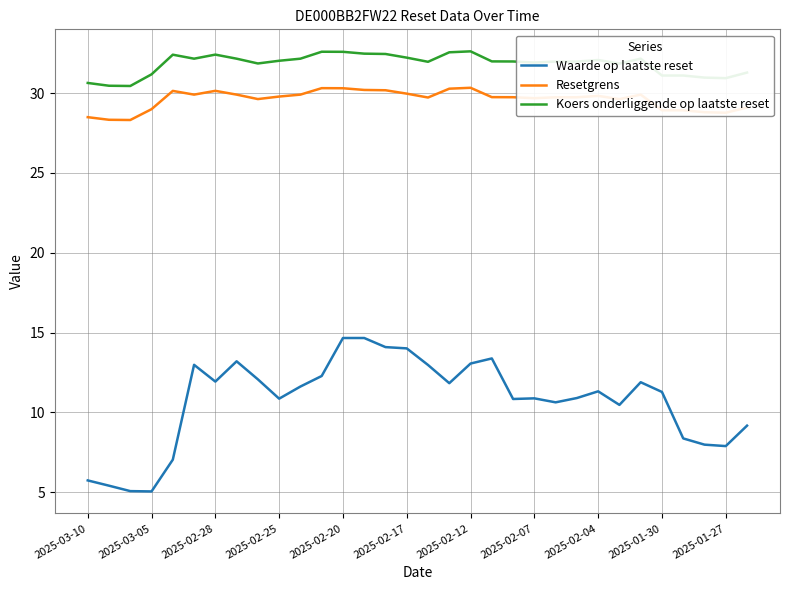

Which series has the largest range (max minus min)?

Waarde op laatste reset